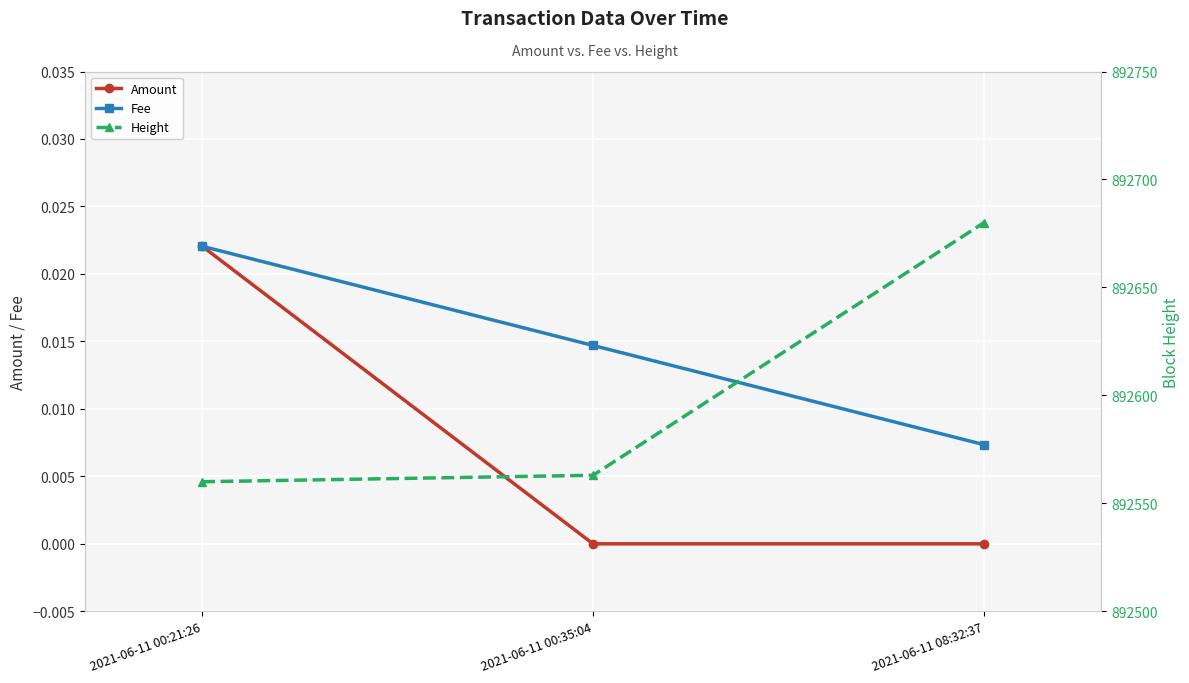

Reading left to right, list all the values displayed in this chart.

Amount: 0.0	0.0	0.0
Fee: 0.0	0.0	0.0
Height: 892560.0	892563.0	892680.0